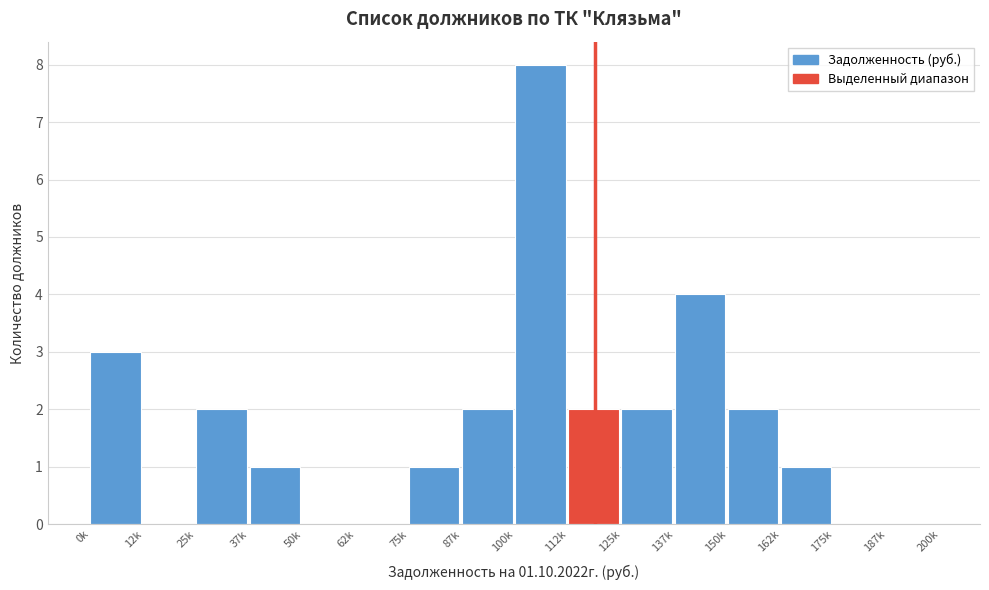

Reading right to left, what are all the values shown in this chart?

187k=0	175k=0	162k=1	150k=2	137k=4	125k=2	112k=2	100k=8	87k=2	75k=1	62k=0	50k=0	37k=1	25k=2	12k=0	0k=3